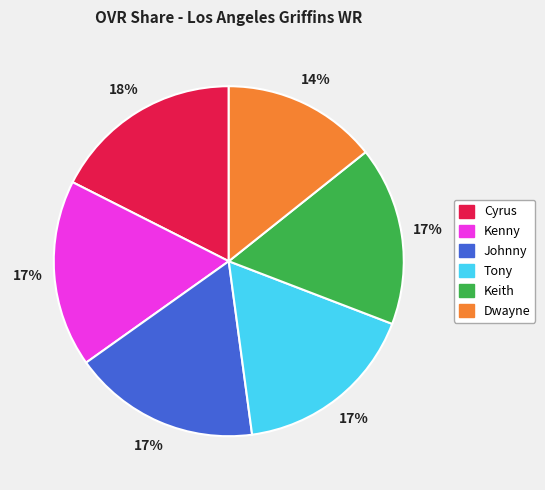

Is Kenny the majority of the pie?

No